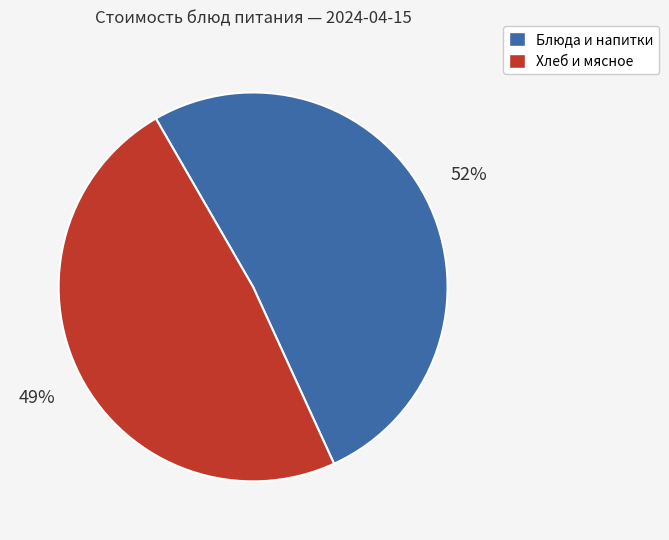

Does any single category account for the majority?

Yes